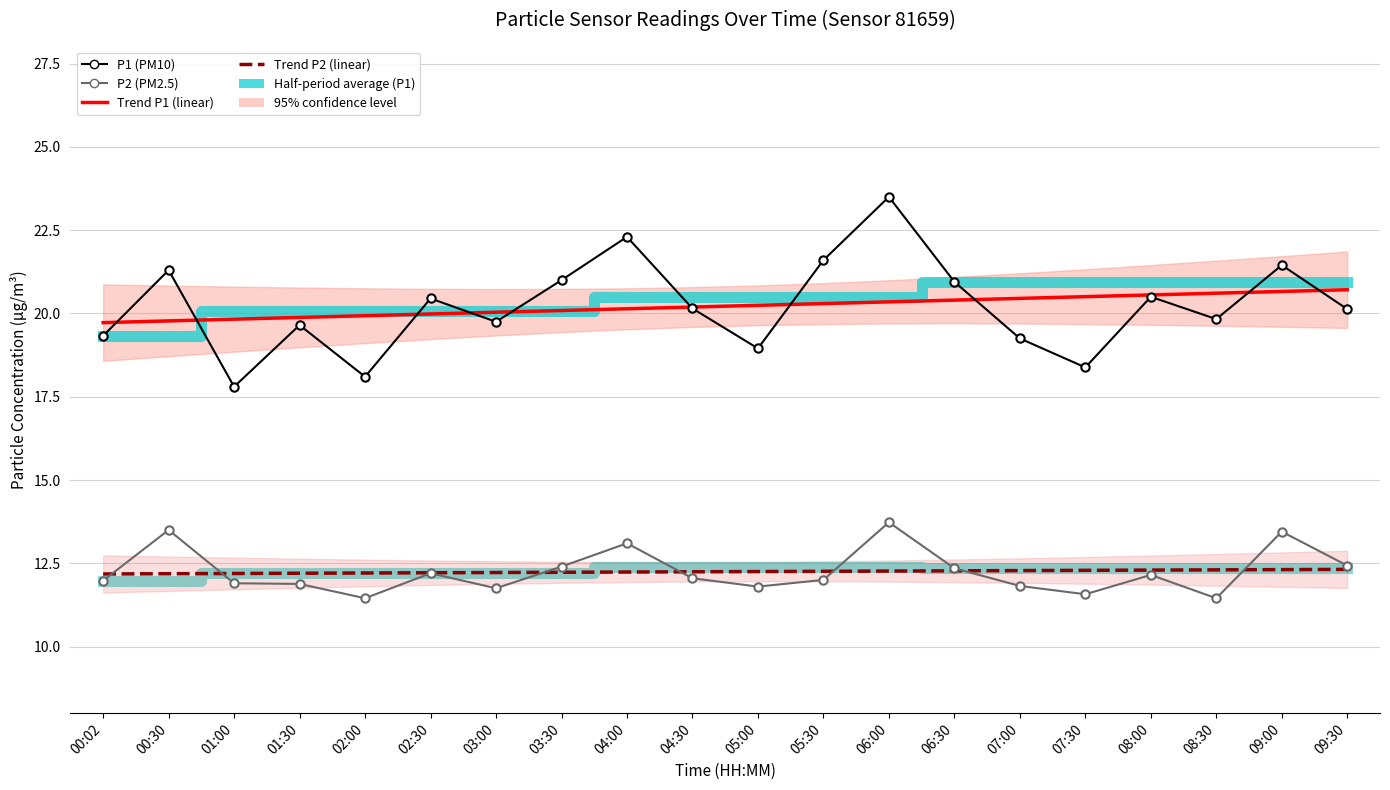

Where does the Trend P1 series first go above 20?

03:00